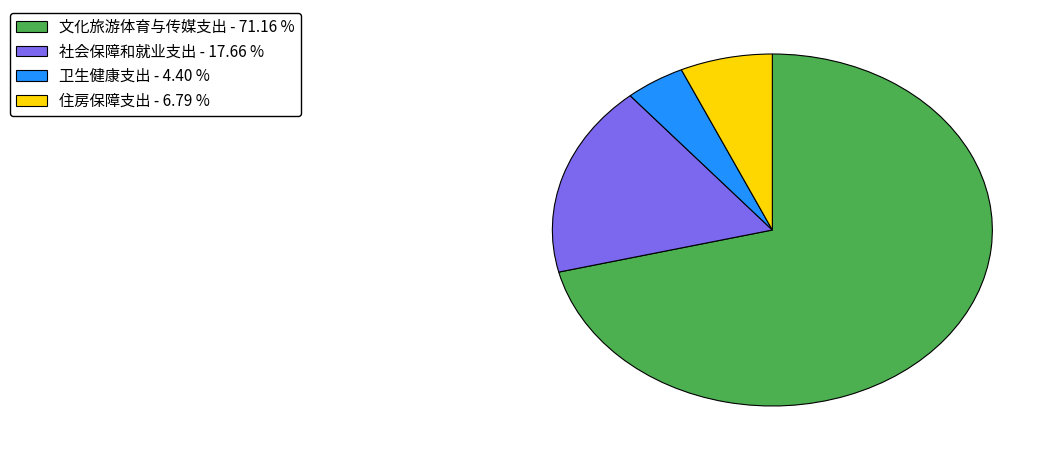

Which category accounts for the majority?

文化旅游体育与传媒支出